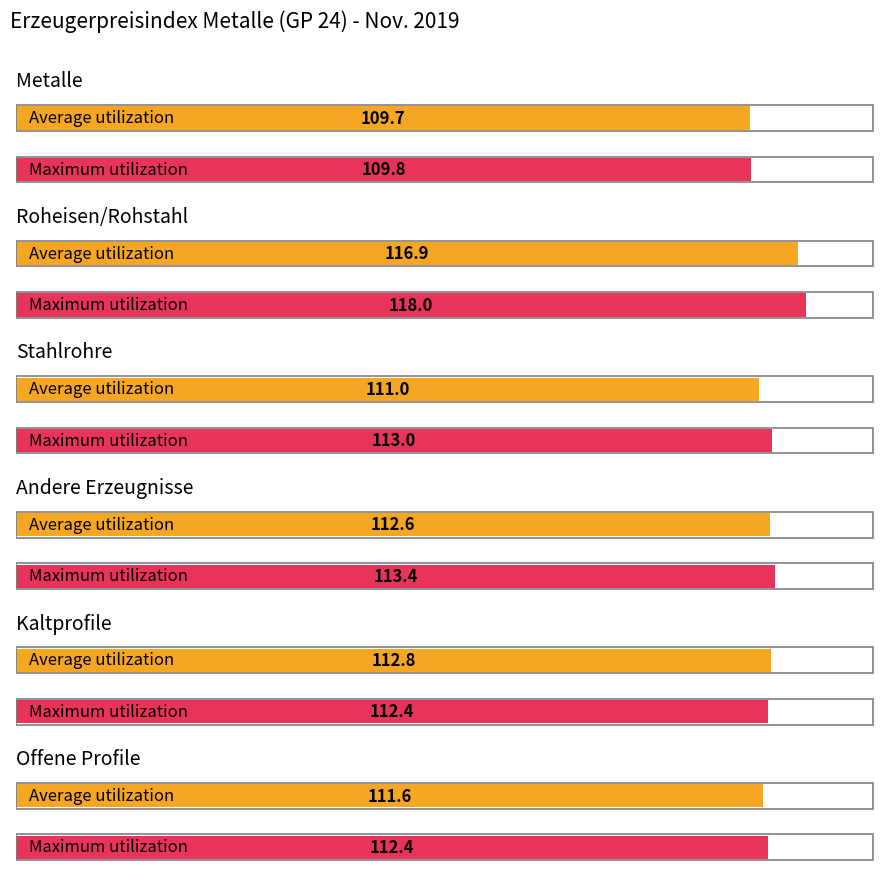

Are the bars horizontal?

Yes